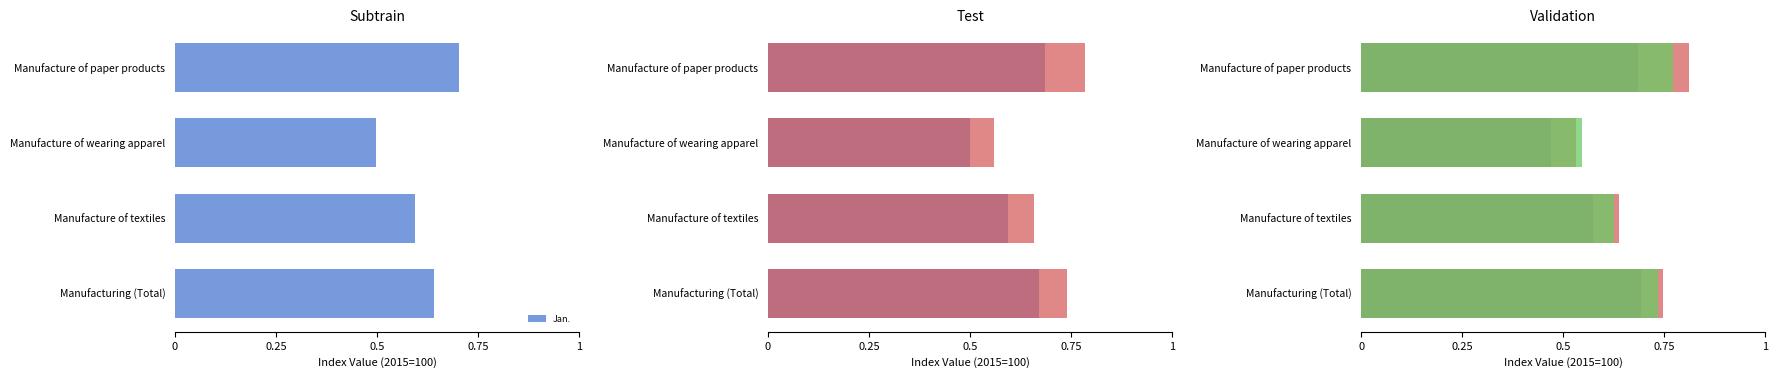

At how many categories does at least one series exceed 0?

4